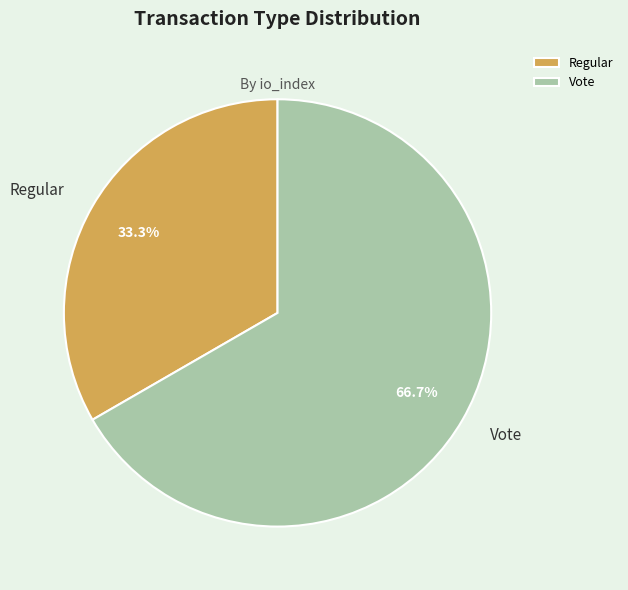

To the nearest percent, what is the average slice percentage?

50%